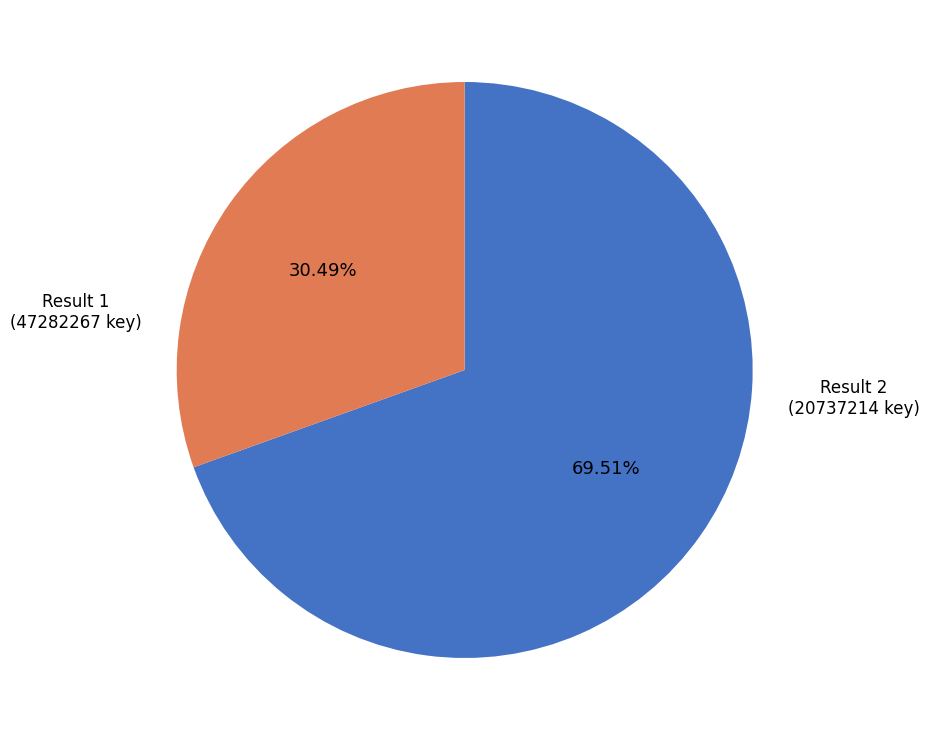

Does any single category account for the majority?

Yes